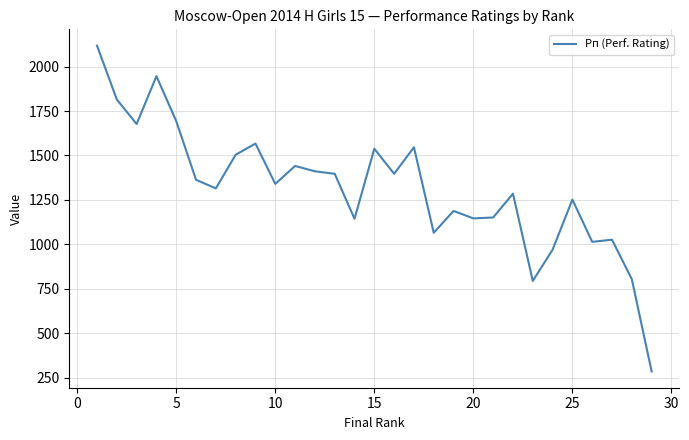

What is the greatest value displayed?

2118